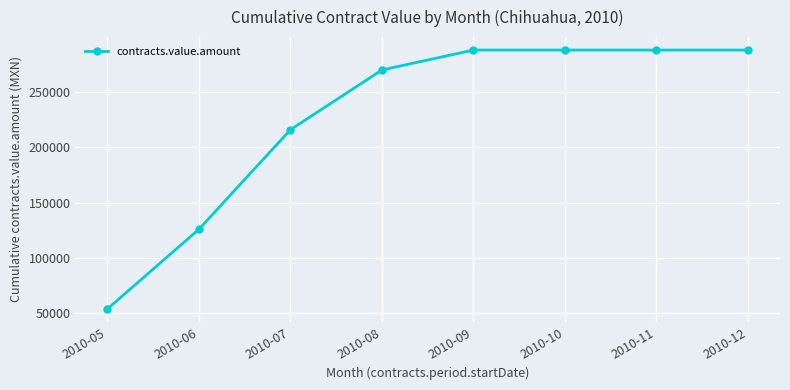

What is the value of the 2nd point from the left?

126006.2